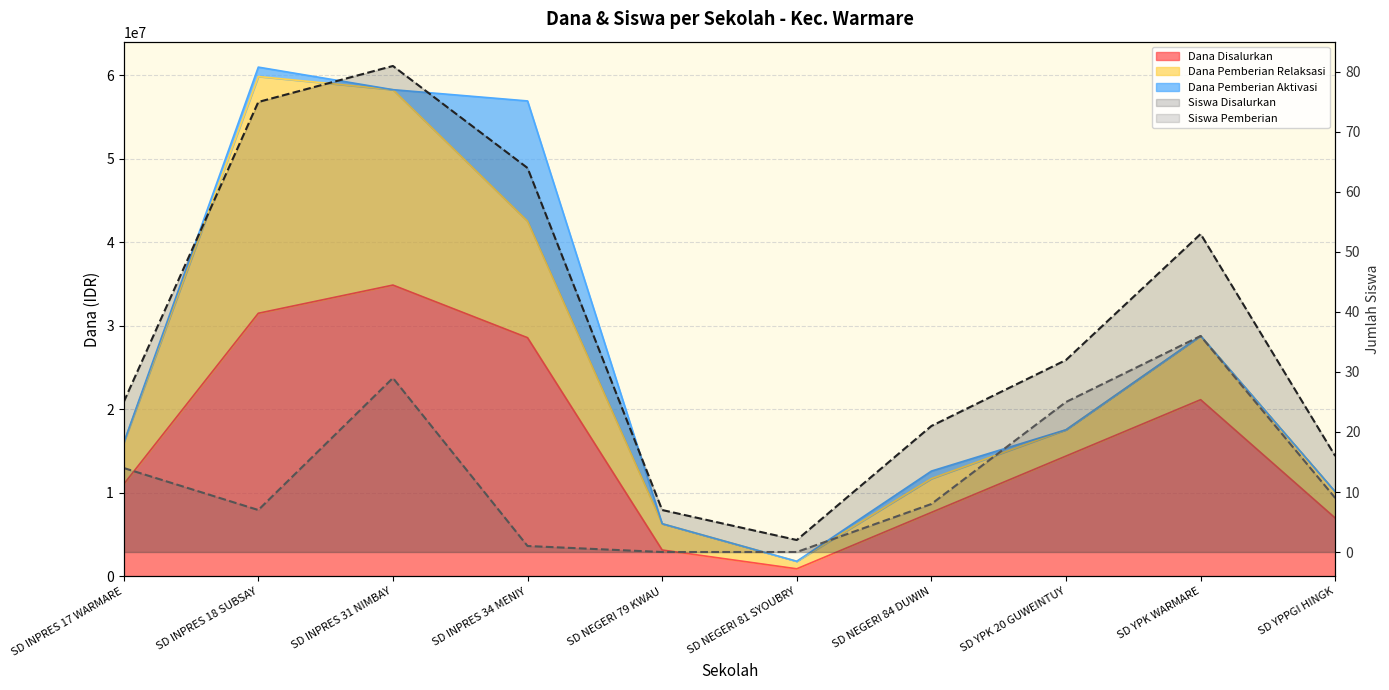

Where is the first local maximum for Siswa Pemberian?

SD INPRES 31 NIMBAY